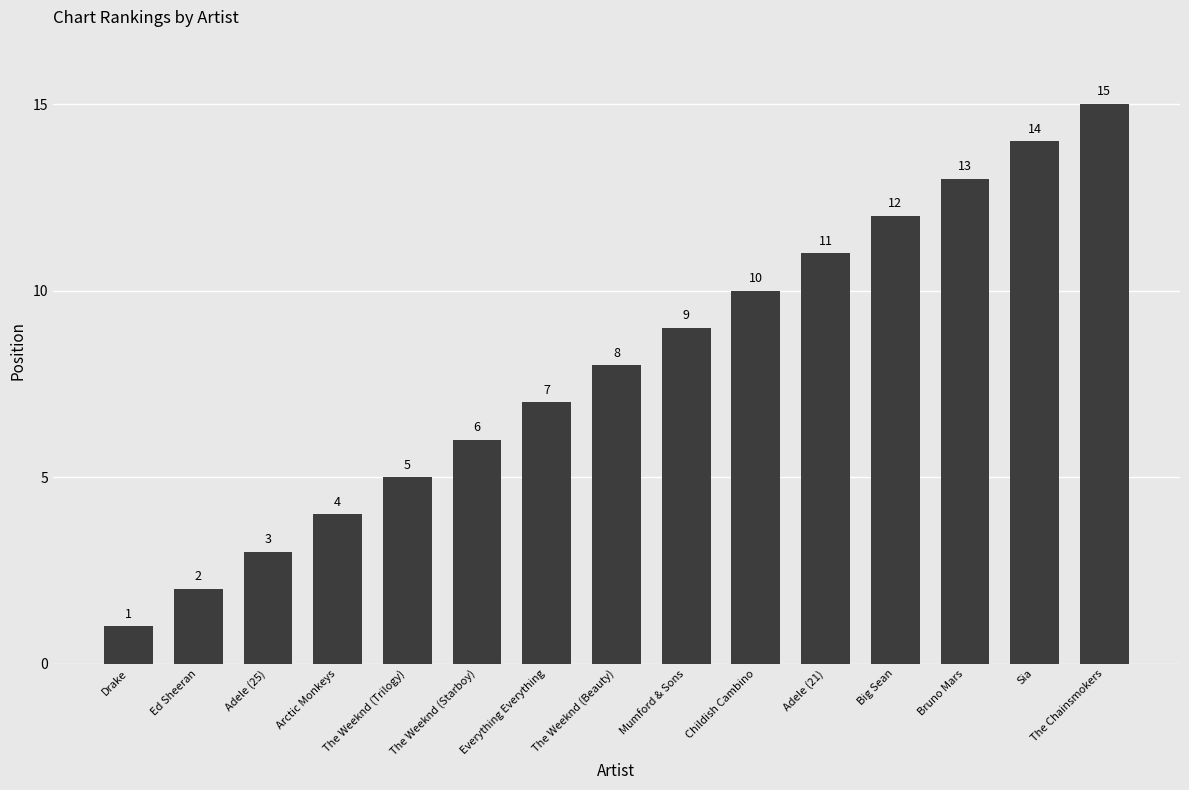

Which has a higher value, Arctic Monkeys or The Chainsmokers?

The Chainsmokers